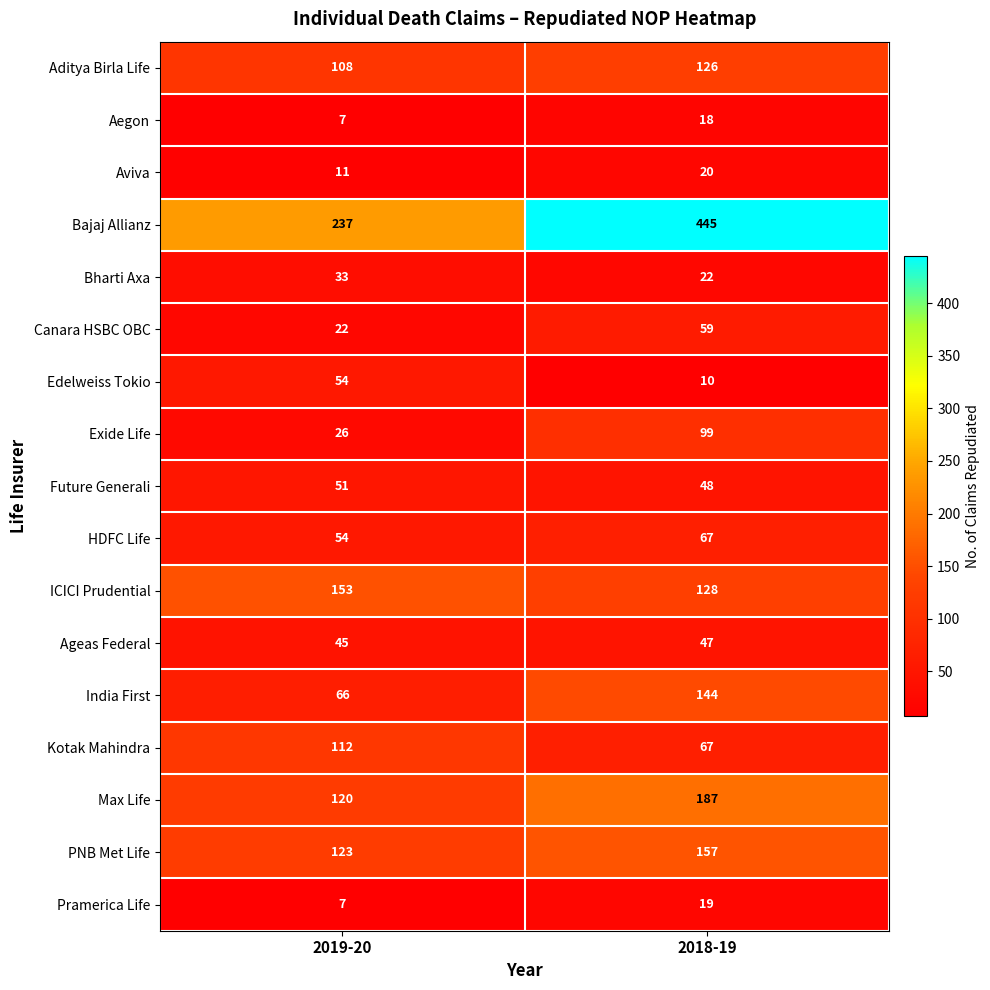

True or false: Aditya Birla Life has a value of 108 at 2019-20.

True